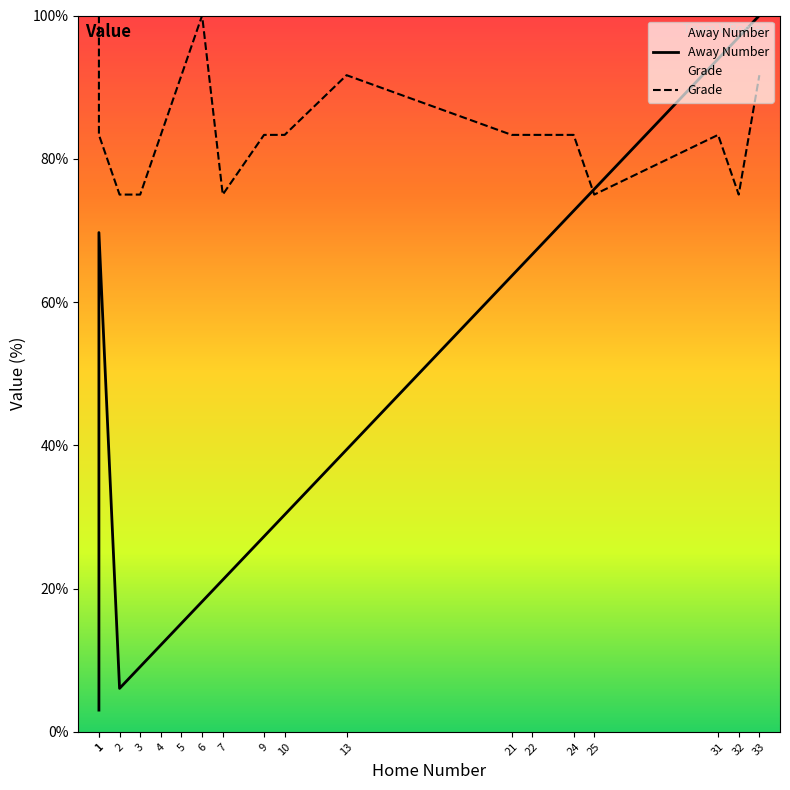

What is the difference between the maximum and minimum values in the Grade series?

25.0